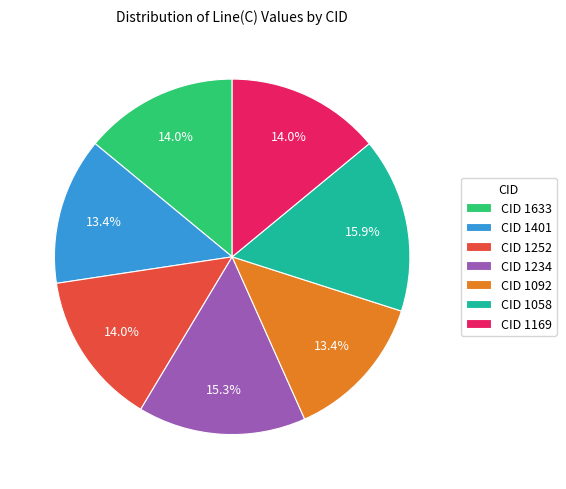

Do CID 1401 and CID 1092 together represent more than half of the pie?

No